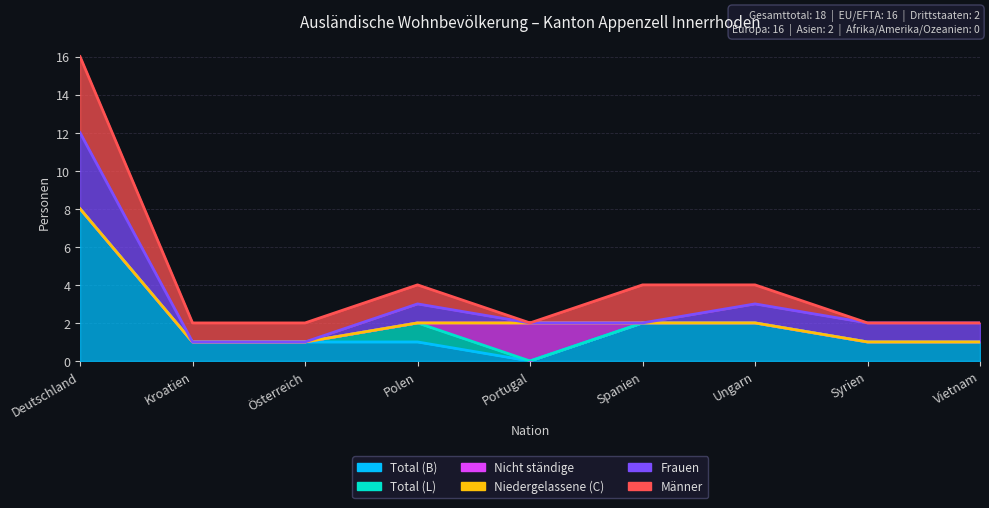

Rank the series by their maximum value, from lowest to highest.

Niedergelassene (C), Total (L), Nicht ständige, Frauen, Männer, Total (B)